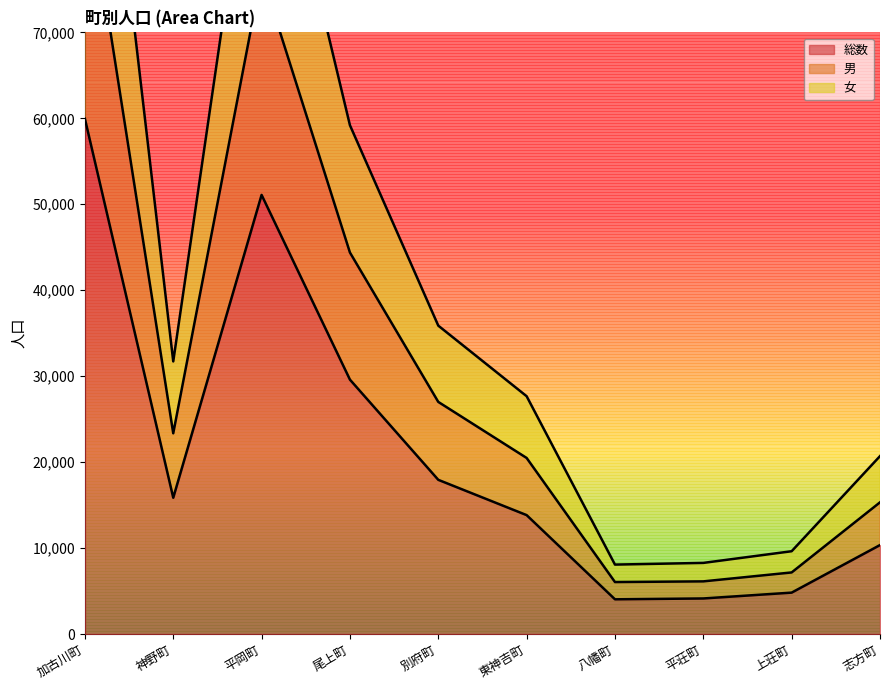

Is it true that 総数 equals 7395 at 上荘町?

False